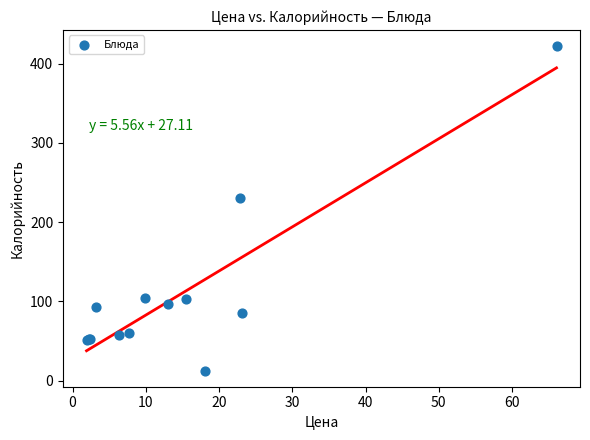

What Y value in the scatter plot is closest to 217?

231.1